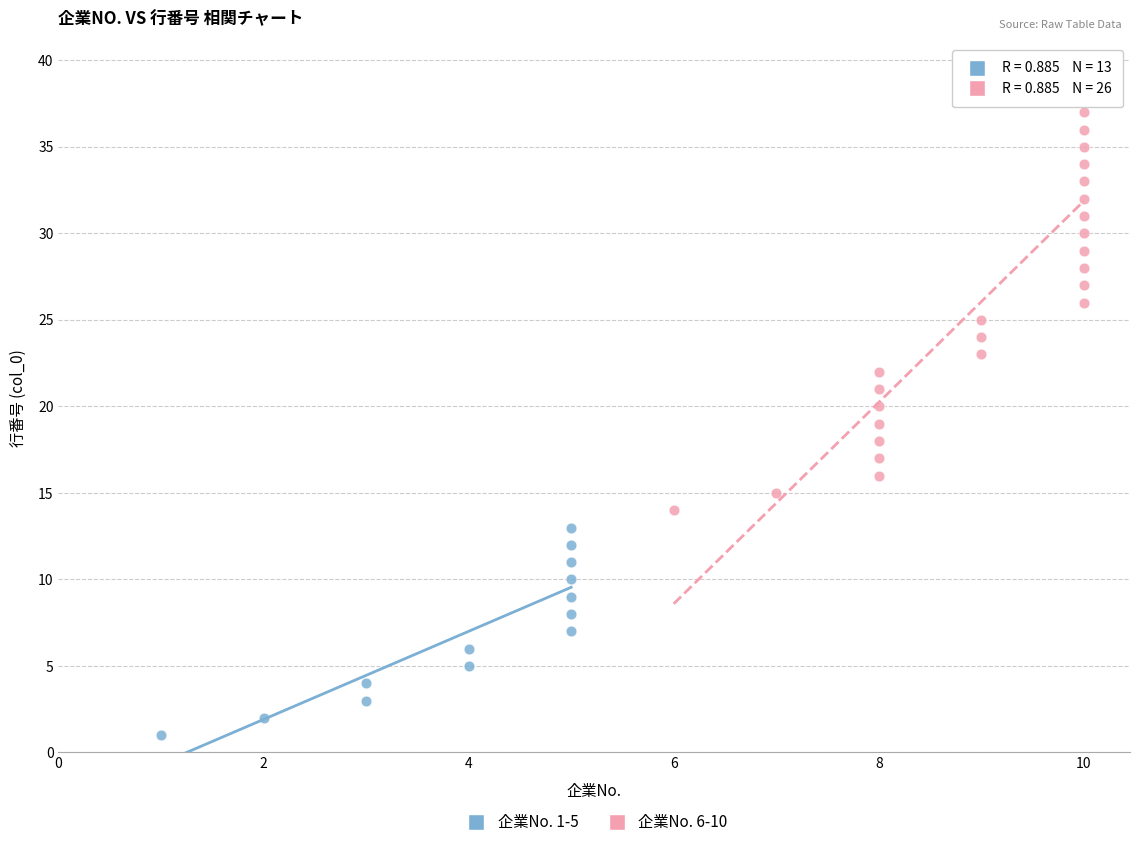

Which series contains the highest Y value?

企業No. 6-10